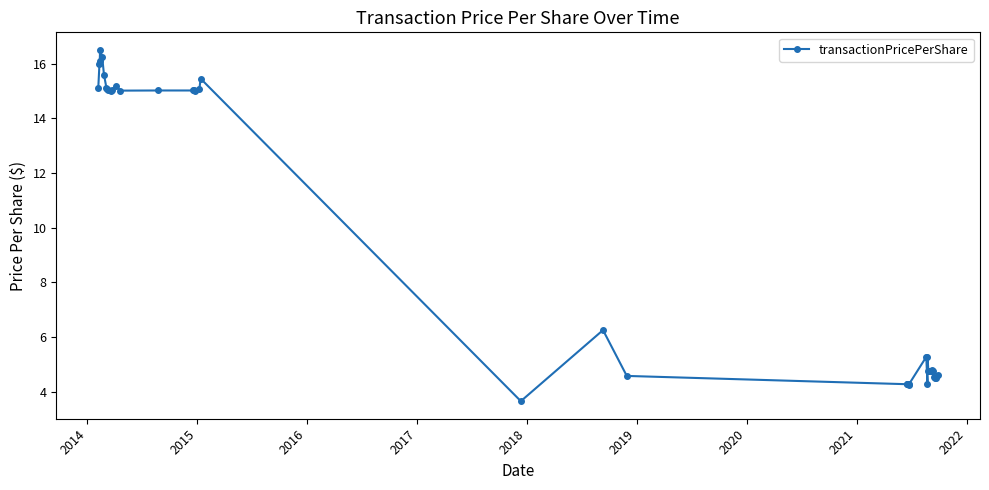

How many data points are above 6?

20